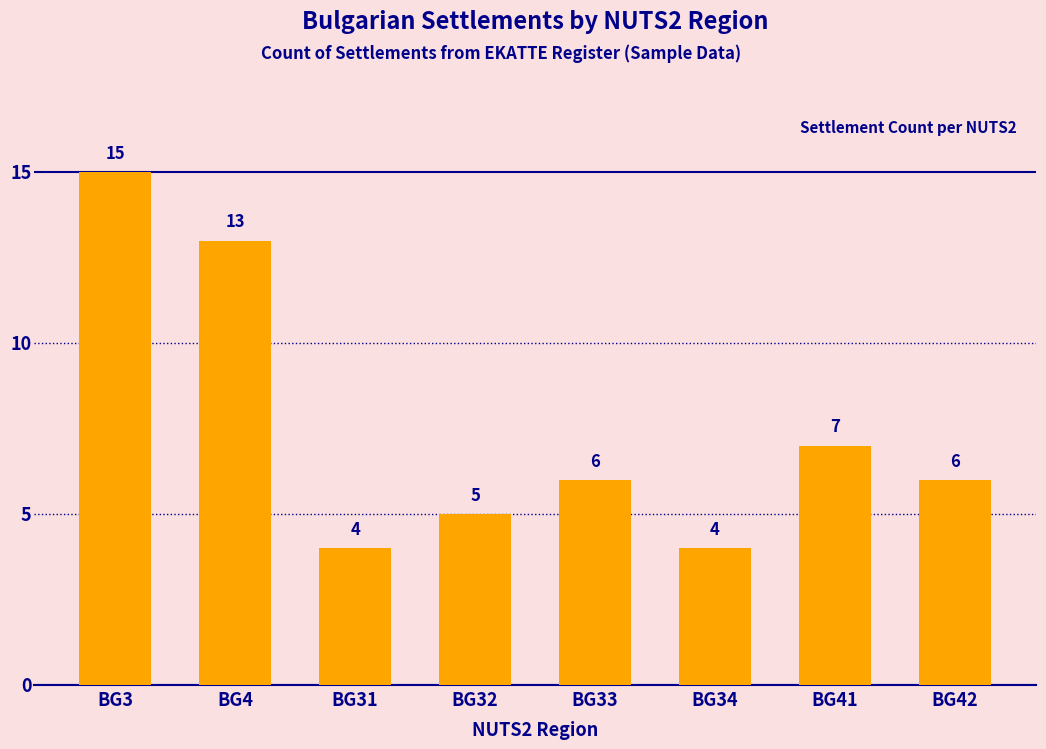

What is the value of the 5th bar from the left?

6